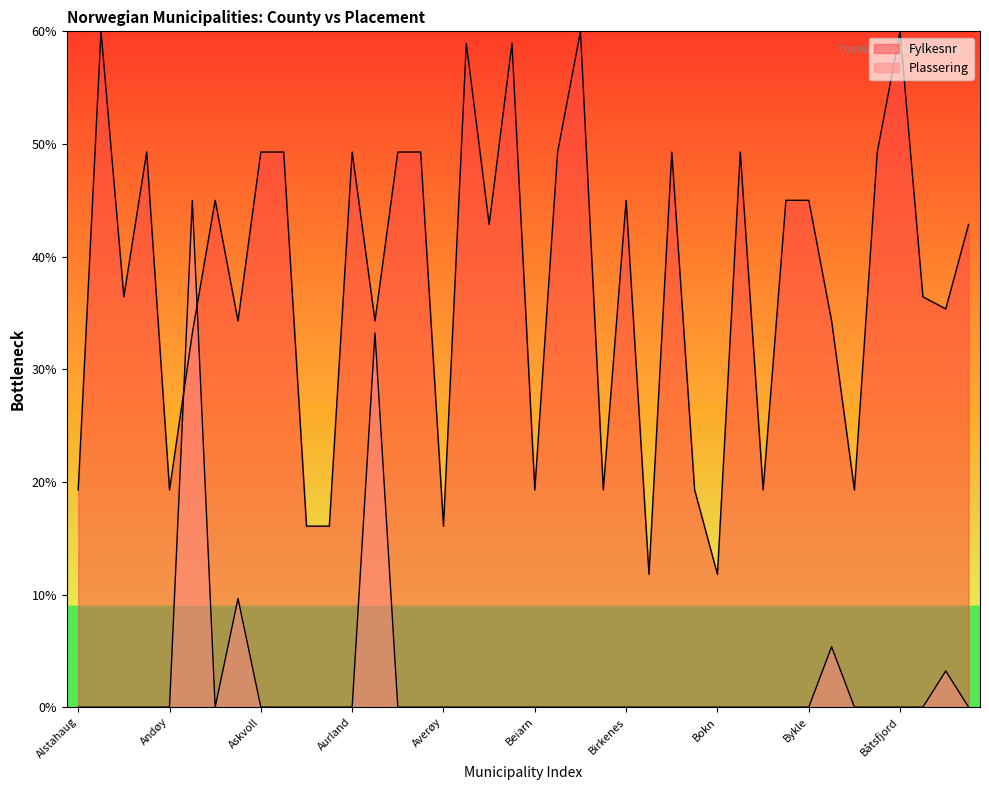

At Bømlo, list the series in order from largest to smallest.

Fylkesnr, Plassering